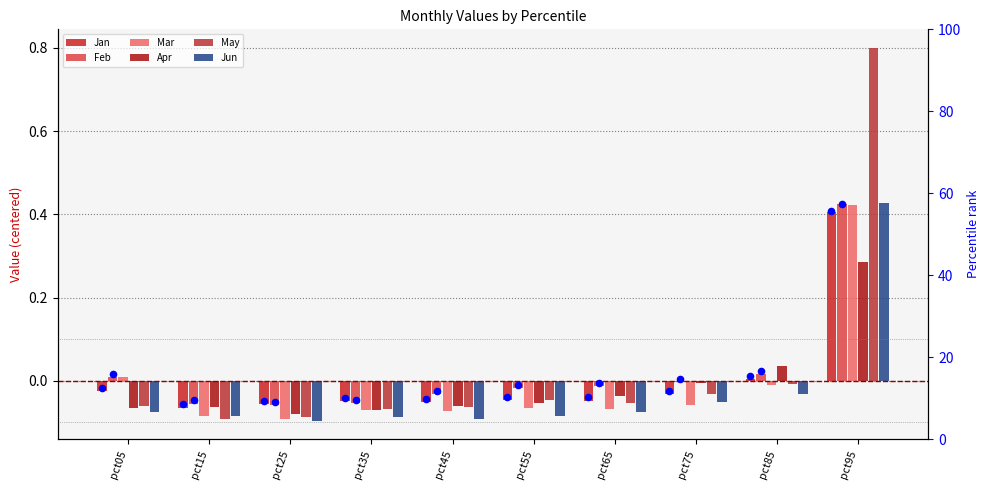

Is the value of Mar at pct55 greater than the value of Feb at pct95?

No